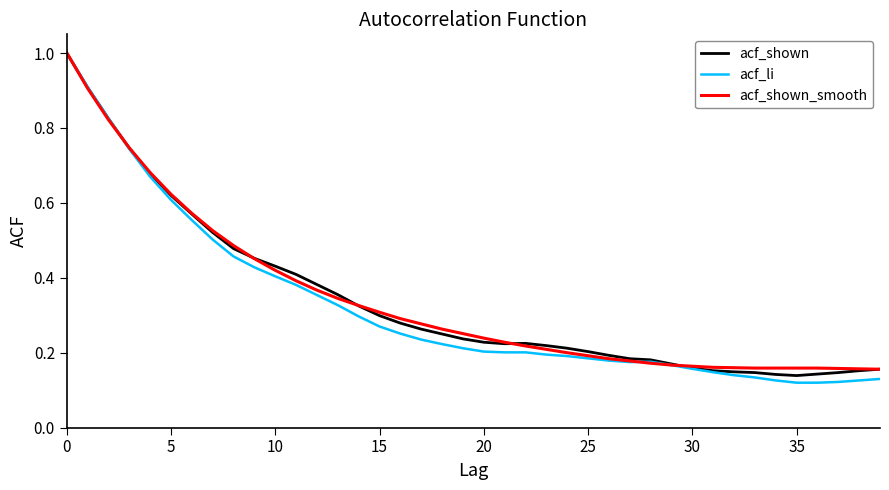

Which series has the largest range (max minus min)?

acf_li